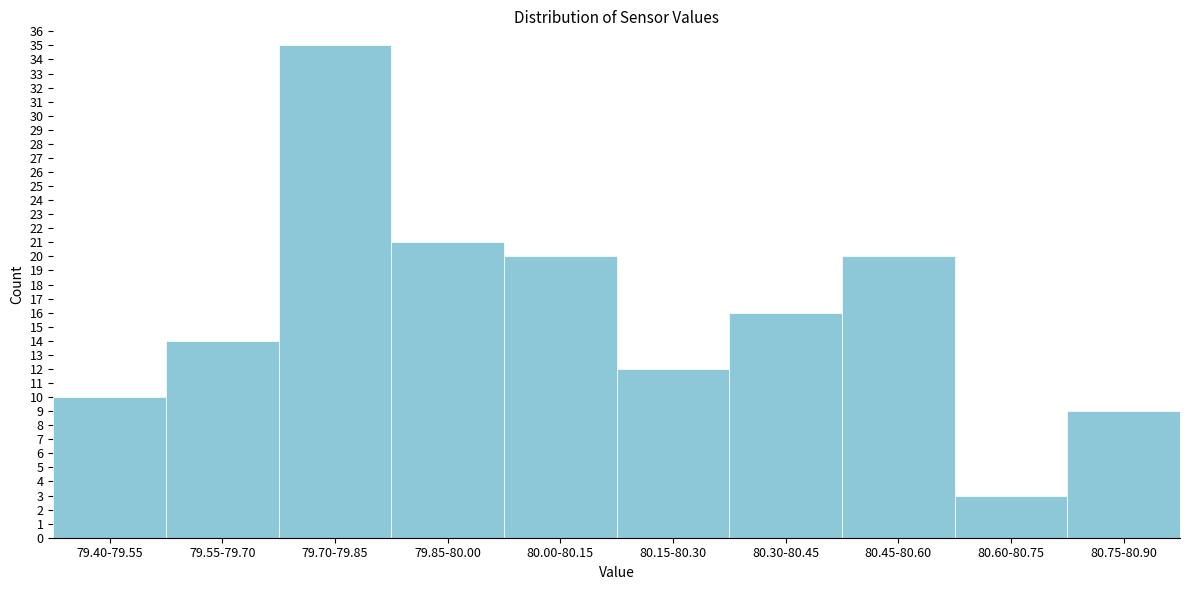

Reading left to right, what are all the values shown in this chart?

10	14	35	21	20	12	16	20	3	9